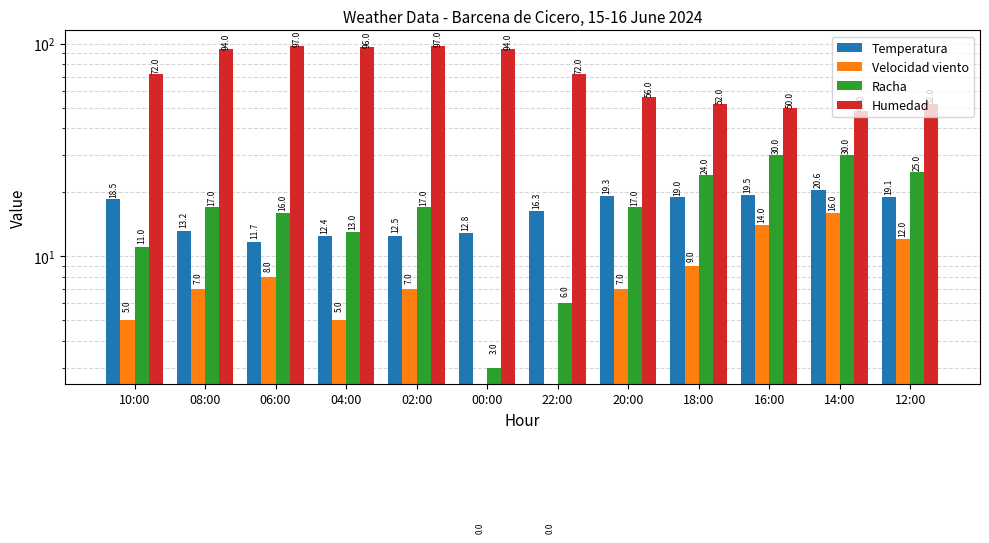

Which has a higher value, 08:00 or 18:00?

18:00